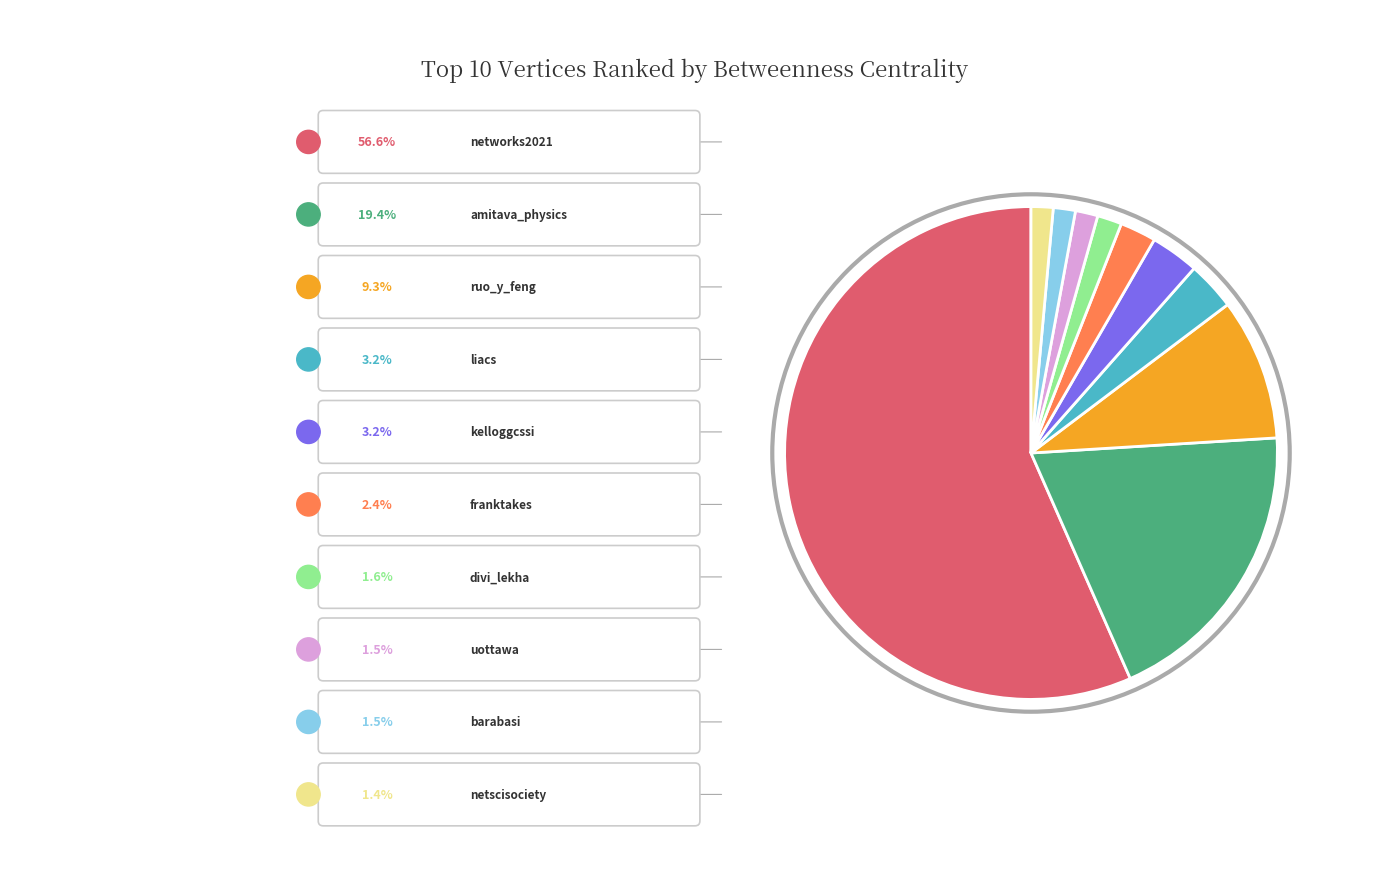

Count the number of slices in the pie.

10